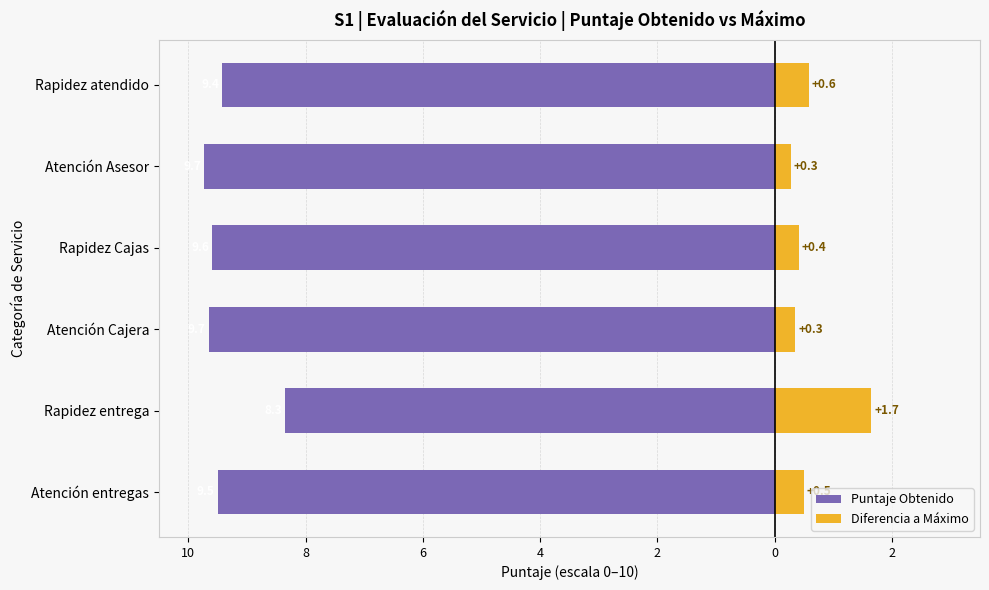

Reading right to left, list all the values displayed in this chart.

Puntaje Obtenido: -9.5	-8.3	-9.7	-9.6	-9.7	-9.4
Diferencia a Máximo: 0.5	1.7	0.3	0.4	0.3	0.6